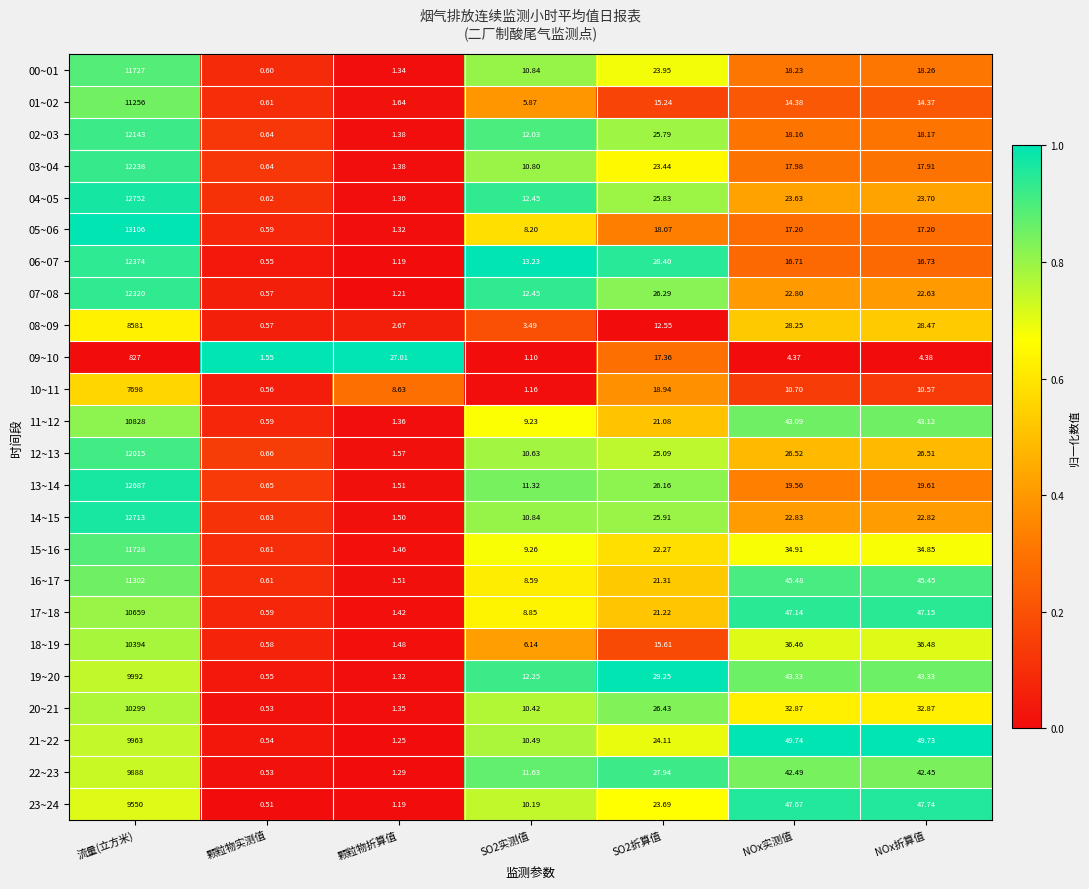

Is the value of 05~06 at 颗粒物实测值 greater than the value of 06~07 at SO2实测值?

No